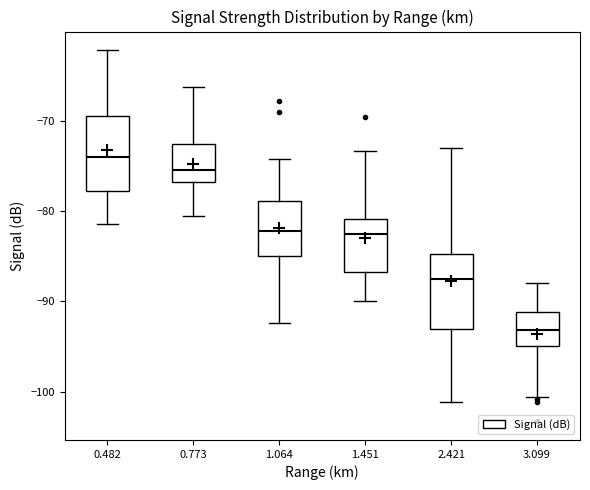

Which box's median line is the highest?

0.482